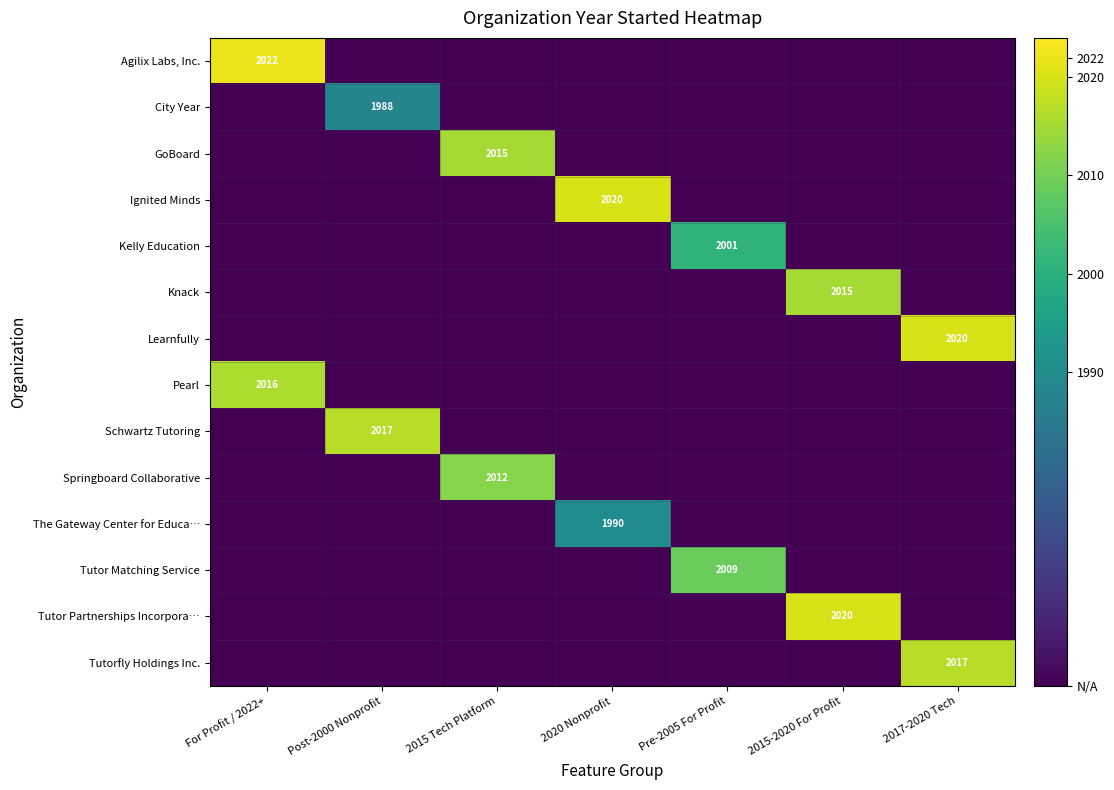

The Springboard Collaborative series shows 1082 at Post-2000 Nonprofit. True or false?

False